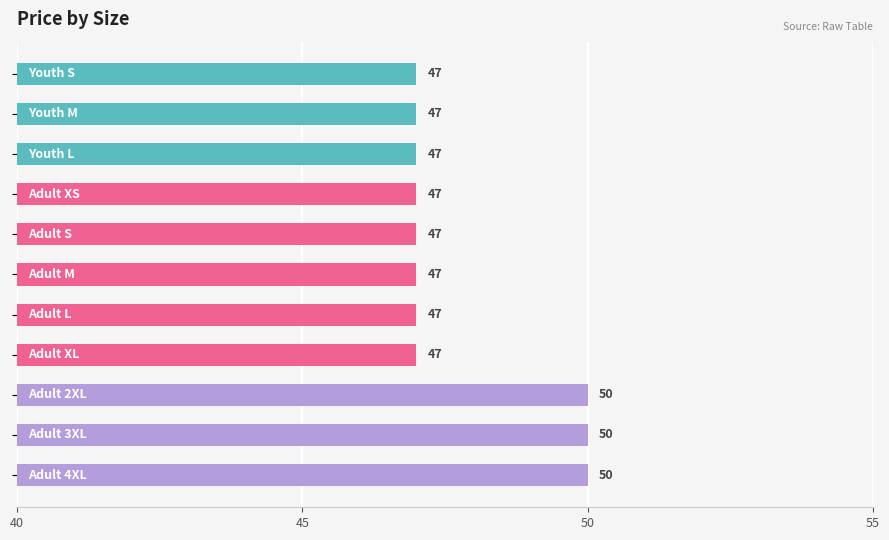

What is the smallest value displayed?

47